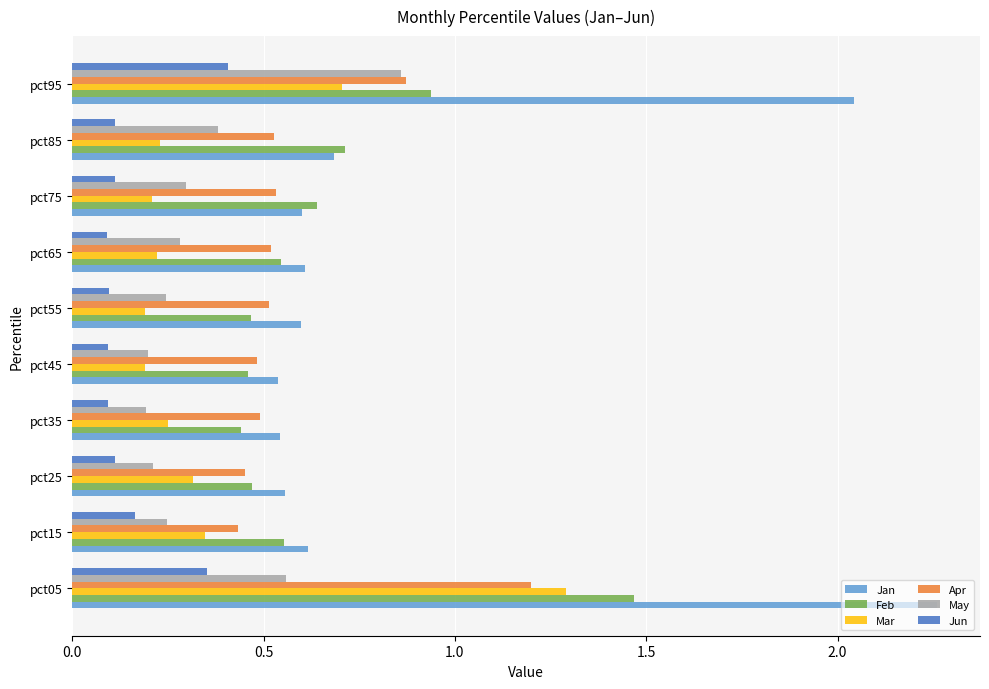

True or false: Feb has a value of 2.5 at pct05.

False